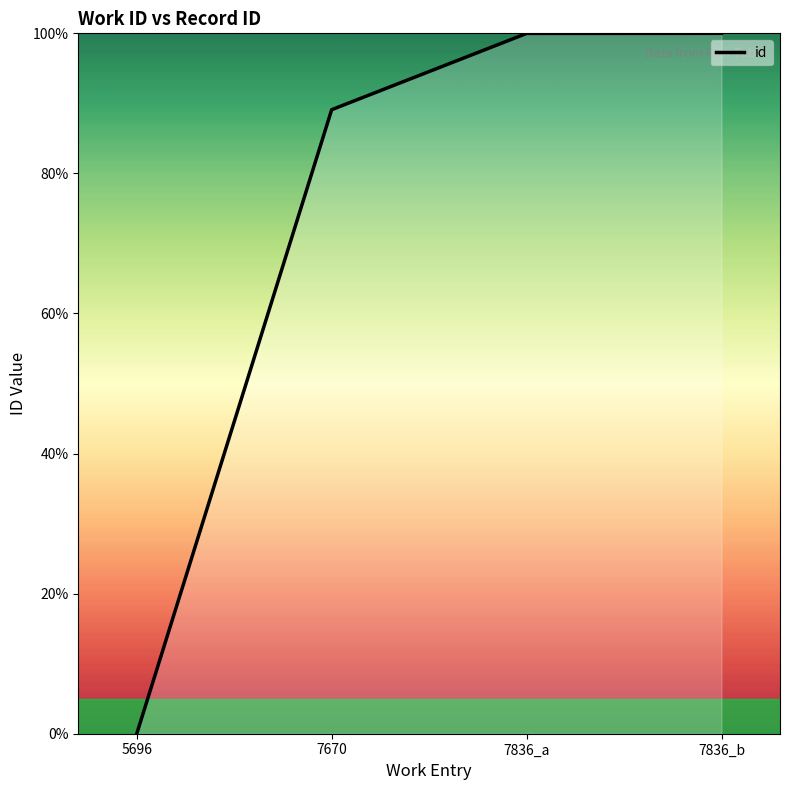

What position from the left is 7836_b?

4